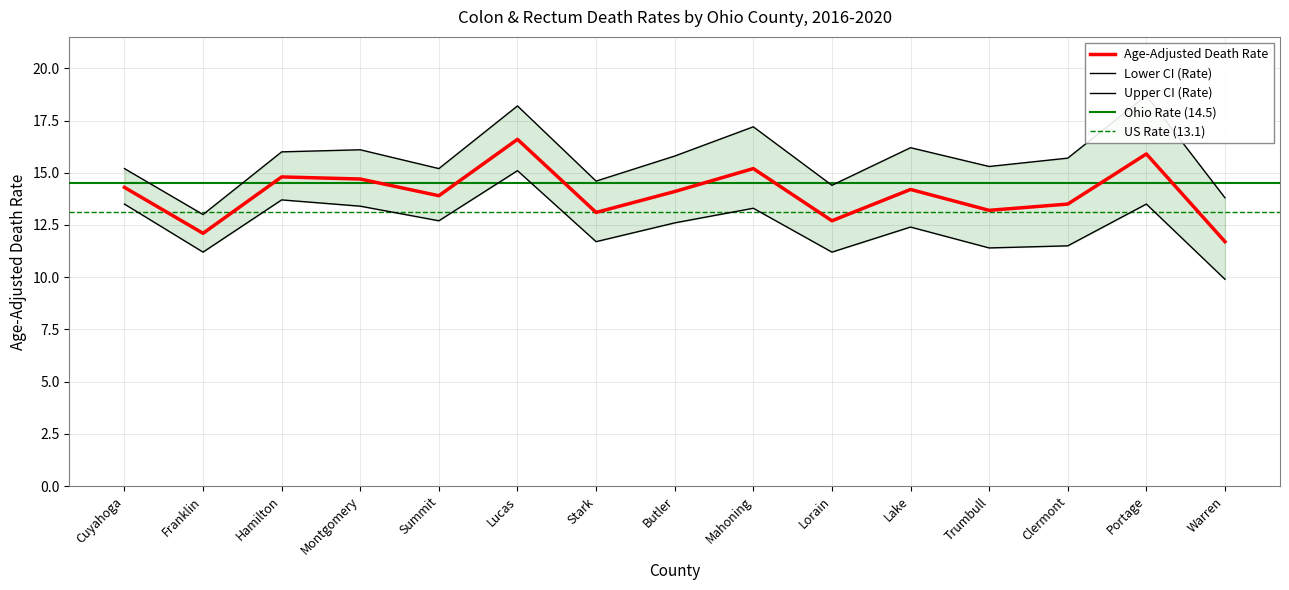

True or false: Age-Adjusted Death Rate and Upper CI (Rate) intersect in this chart.

False